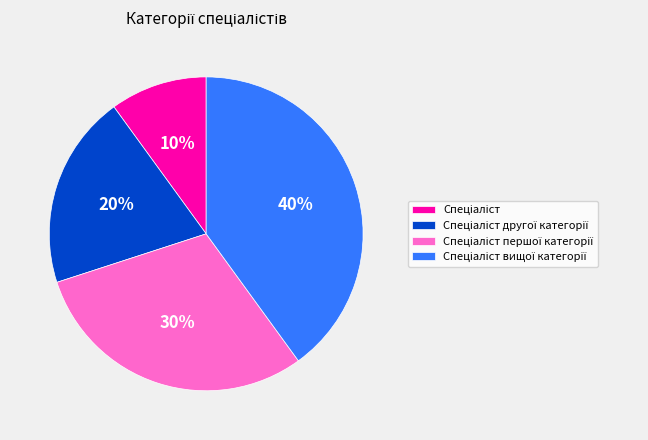

To the nearest percent, what is the average slice percentage?

25%